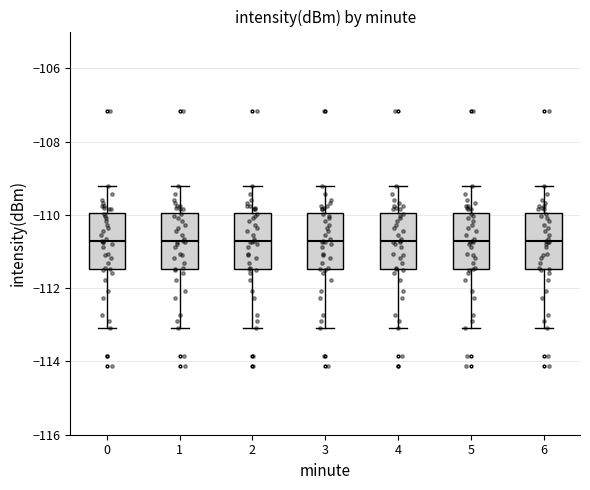

Where is the lower edge of the box at x = 2 on the y-axis? The values are not printed on the chart, so give them approximately, as read against the axis.

-111.4